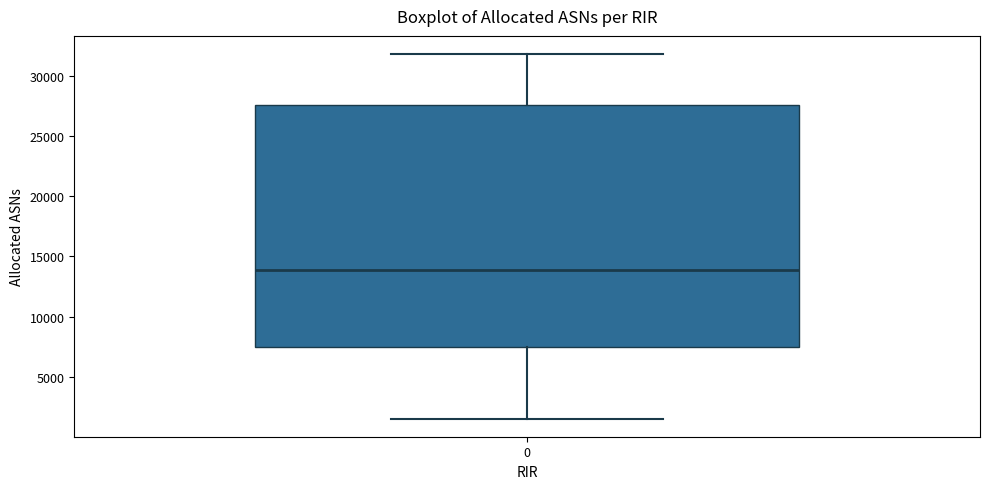

Transcribe this box plot: give where the median line is, the range the box spans, and where the two whiskers end, as read against the y-axis. The values are not printed on the chart, so give them approximately, as read against the axis.

median 14000, box 7500 to 27500, whiskers 1500 to 32000